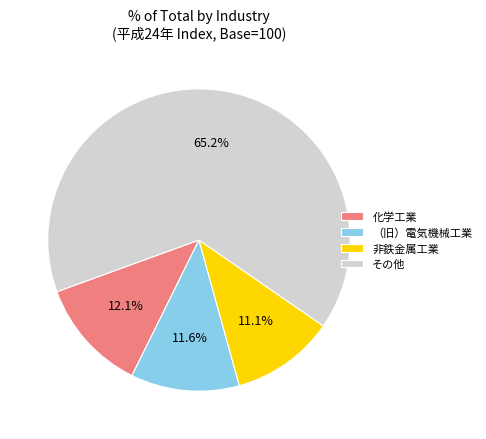

Combined, do 非鉄金属工業 and 化学工業 account for over 50%?

No